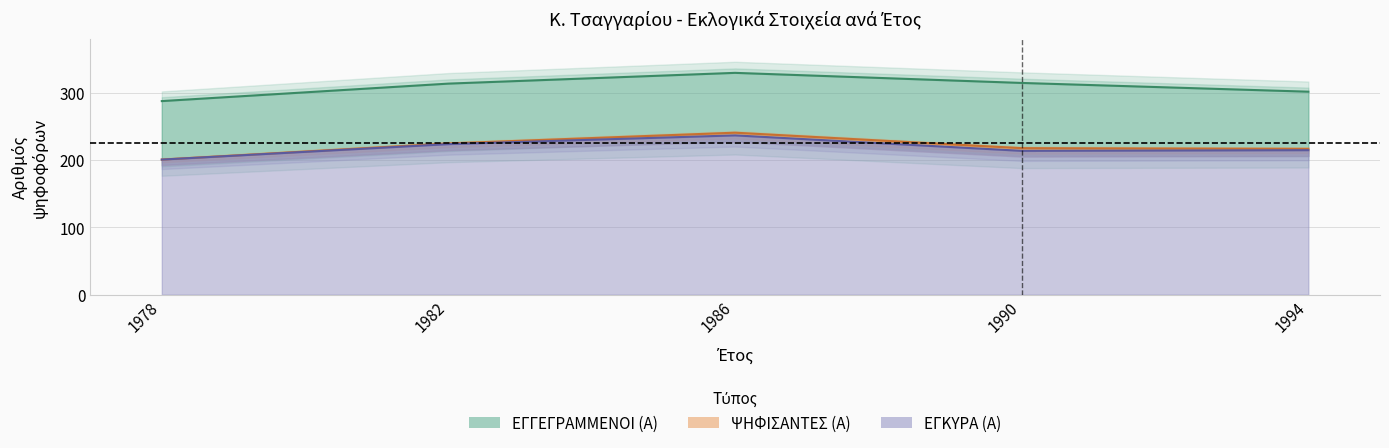

What is the approximate value of ΕΓΚΥΡΑ (Α) at 1986, to the nearest 10?

240